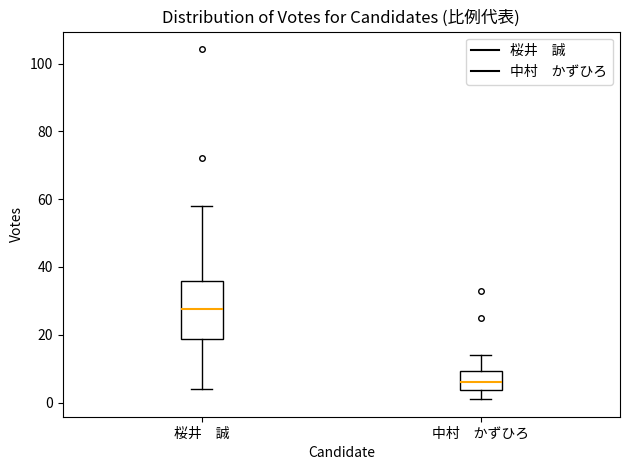

Where does the median line of the box for 桜井 誠 sit on the y-axis? The values are not printed on the chart, so give them approximately, as read against the axis.

28